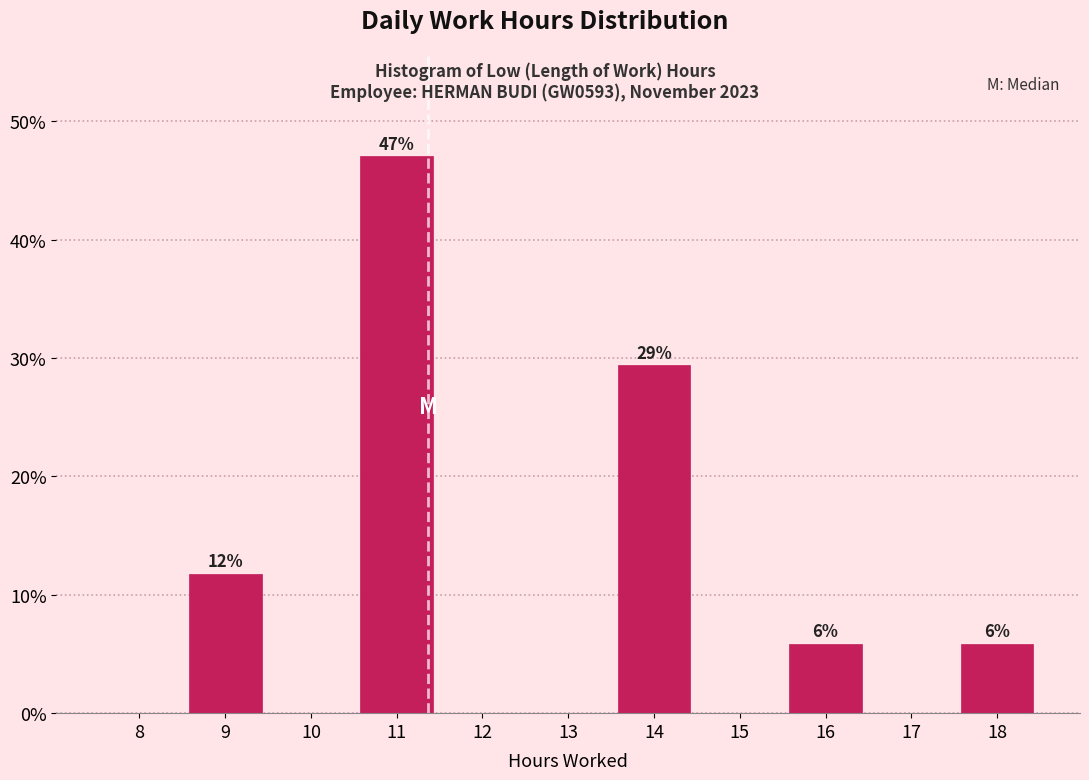

Reading left to right, extract all data points from this chart.

8=0.0	9=11.8	10=0.0	11=47.1	12=0.0	13=0.0	14=29.4	15=0.0	16=5.9	17=0.0	18=5.9